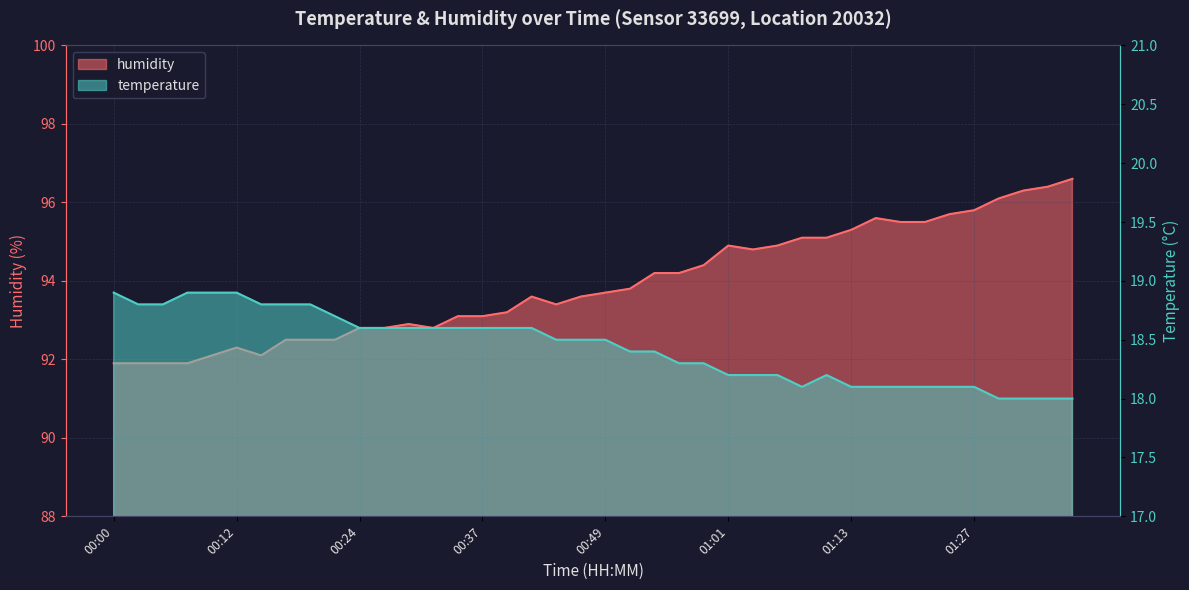

Read the temperature value at 00:10.

18.9